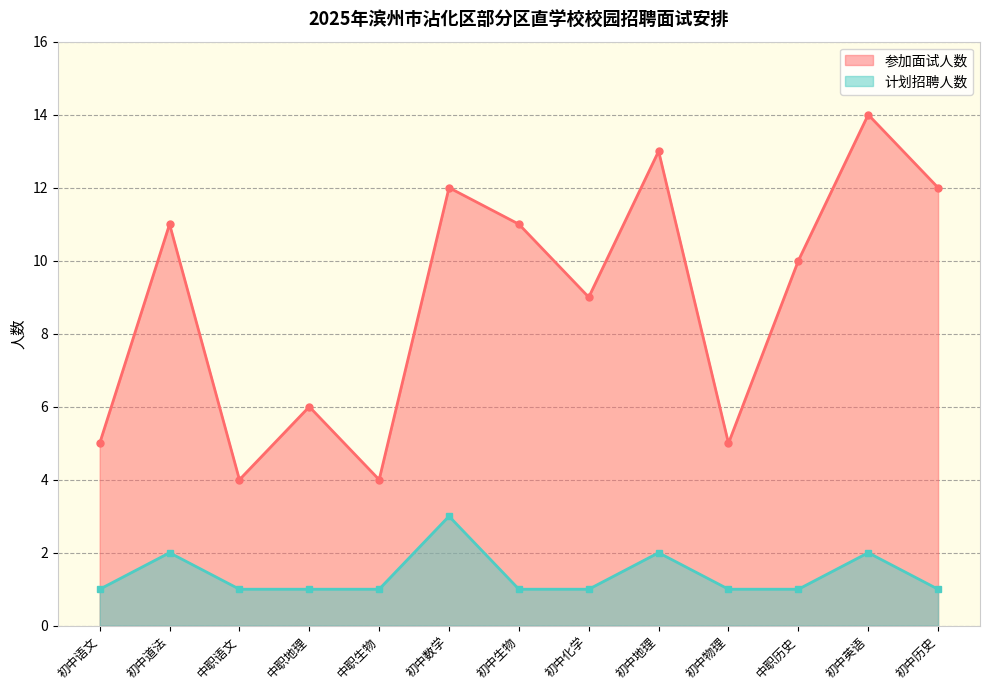

In 计划招聘人数, how many points are higher than both neighbors (excluding endpoints)?

4